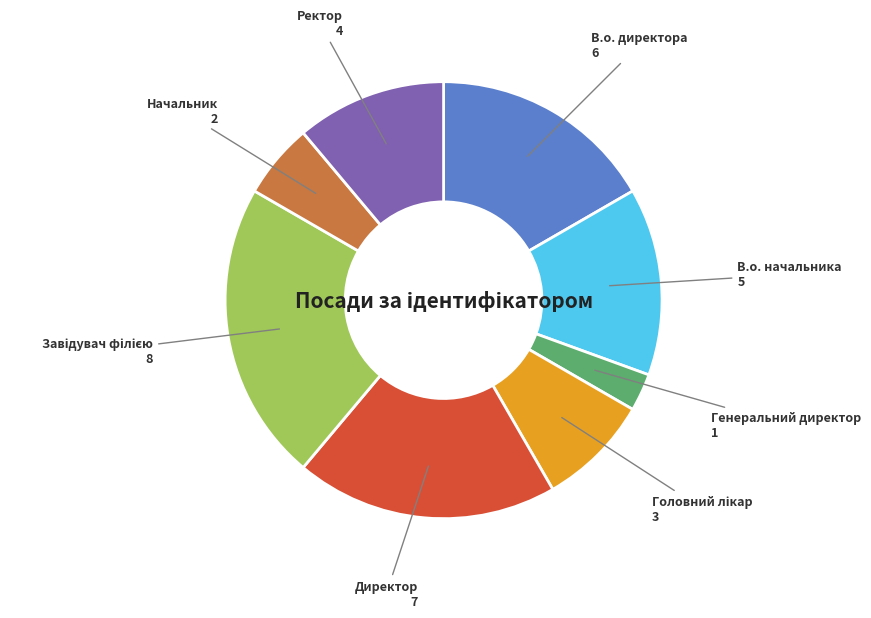

Between Директор and В.о. директора, which is larger?

Директор